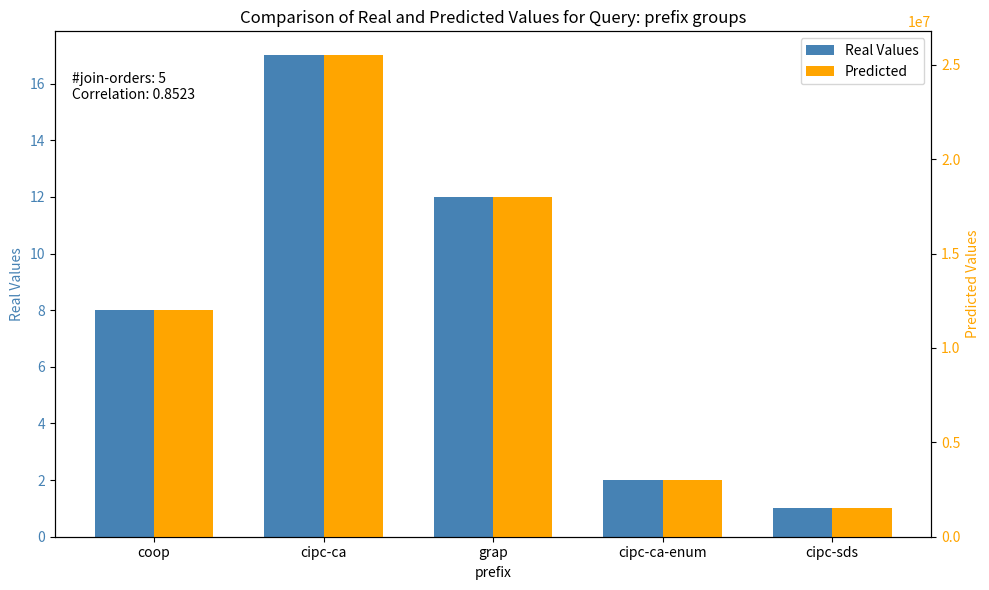

Which series has the largest range (max minus min)?

Predicted